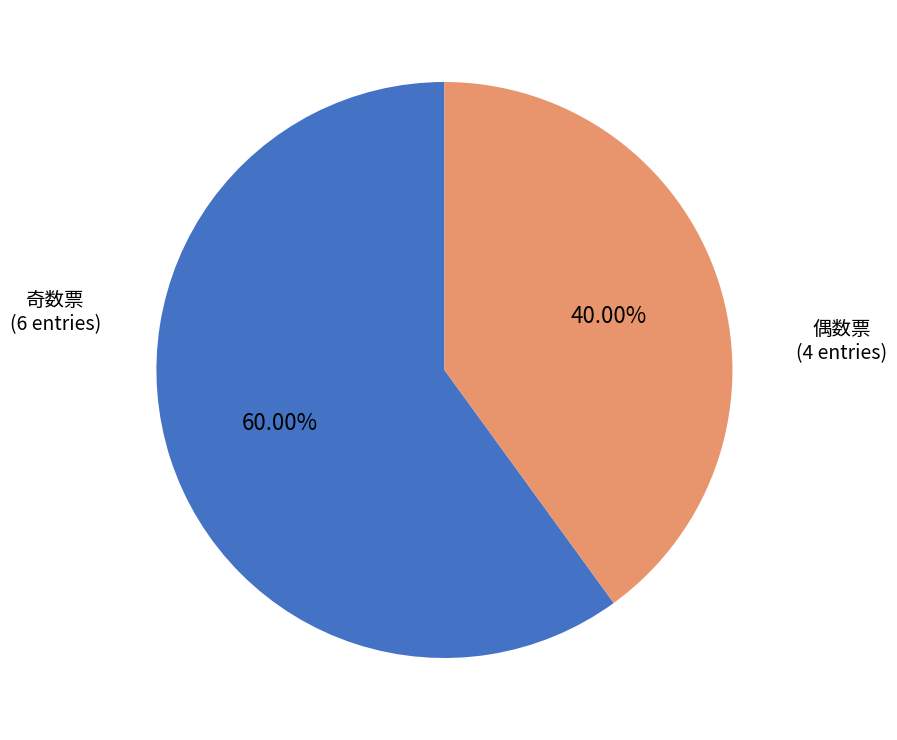

Is there any slice that represents more than half of the pie?

Yes